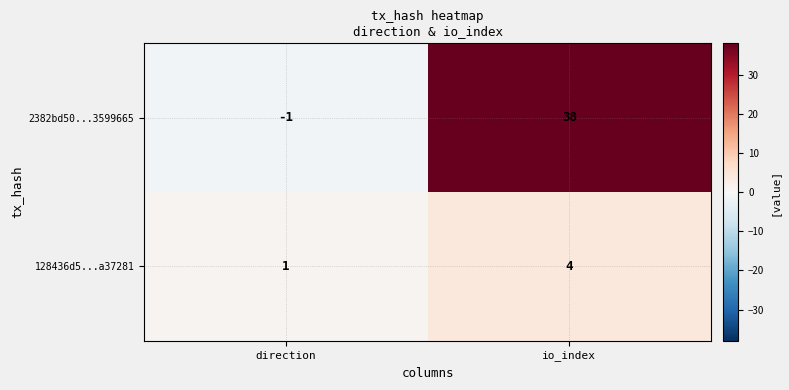

What is the difference between the maximum and minimum values in the 128436d5...a37281 series?

3